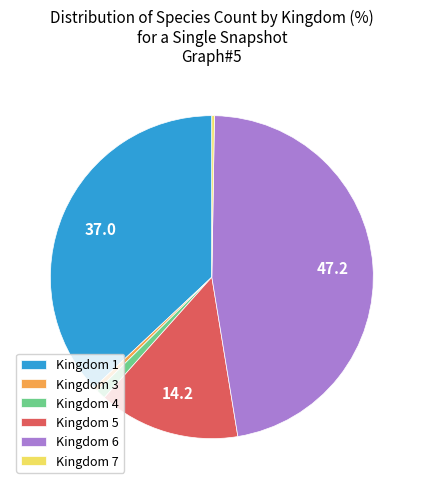

Is there any slice that represents more than half of the pie?

No